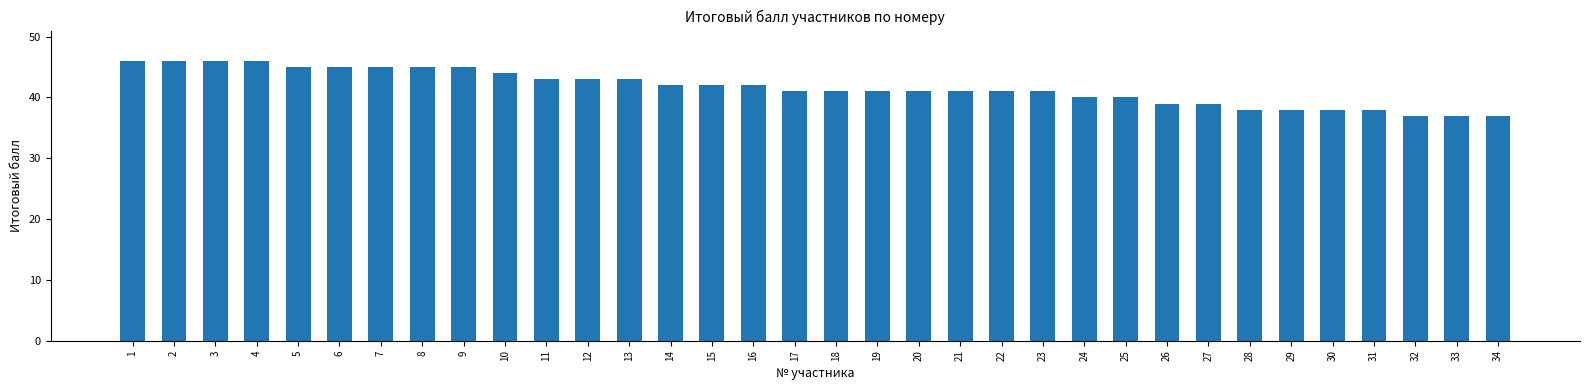

Reading left to right, what are all the values shown in this chart?

46	46	46	46	45	45	45	45	45	44	43	43	43	42	42	42	41	41	41	41	41	41	41	40	40	39	39	38	38	38	38	37	37	37